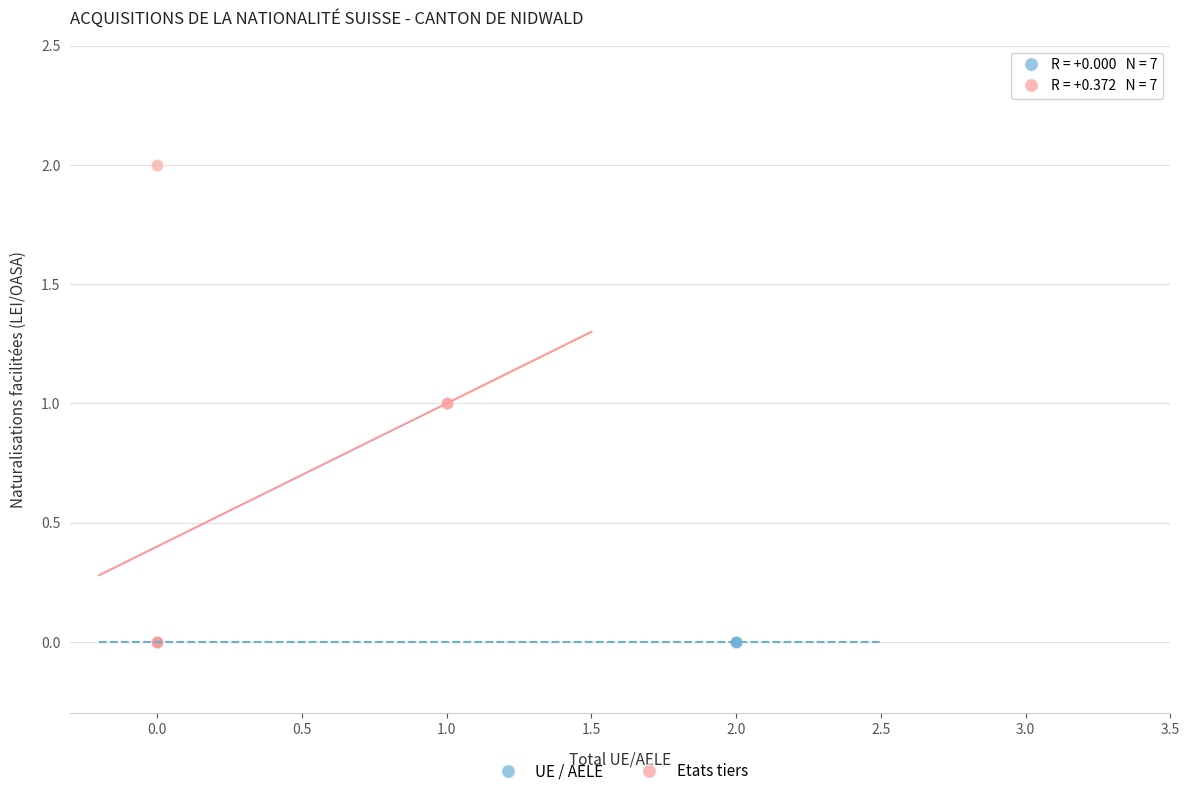

What are all the series names shown in the legend?

UE / AELE, Etats tiers